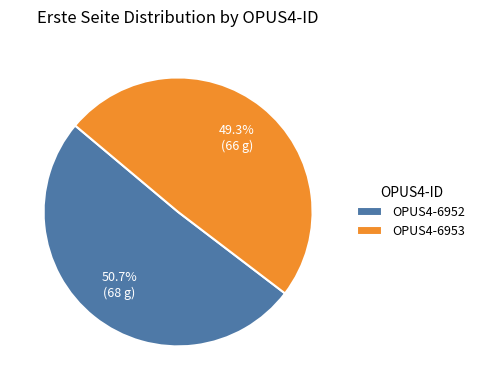

The OPUS4-6952 slice represents 56% of the pie. True or false?

False